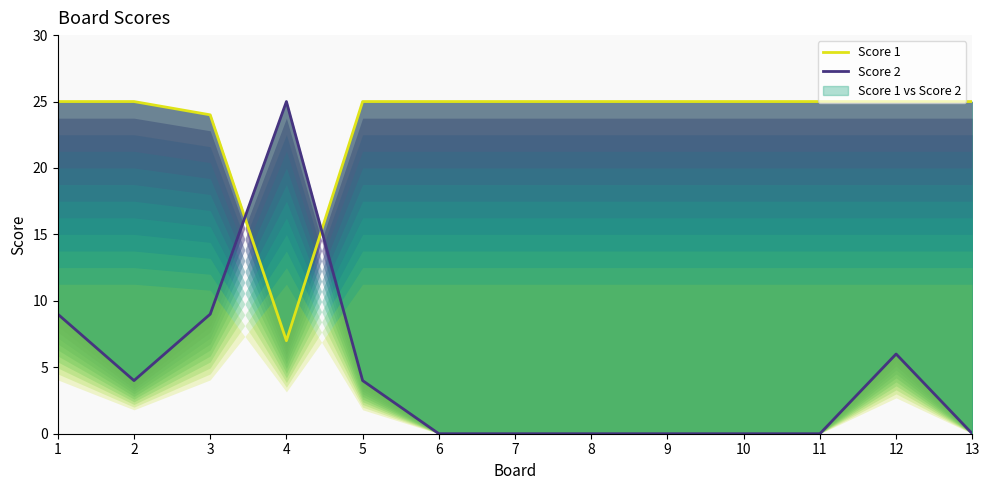

Reading right to left, what are all the values shown in this chart?

Score 1: 13=25	12=25	11=25	10=25	9=25	8=25	7=25	6=25	5=25	4=7	3=24	2=25	1=25
Score 2: 13=0	12=6	11=0	10=0	9=0	8=0	7=0	6=0	5=4	4=25	3=9	2=4	1=9